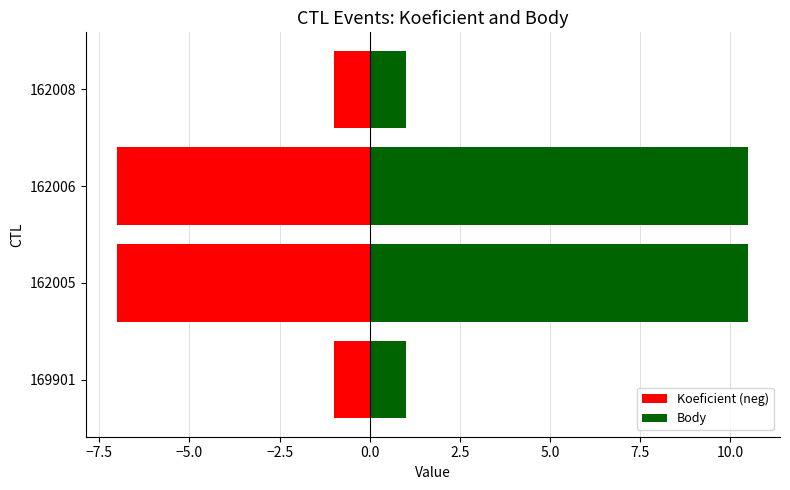

The value of Body at 162008 is 1.4. True or false?

False